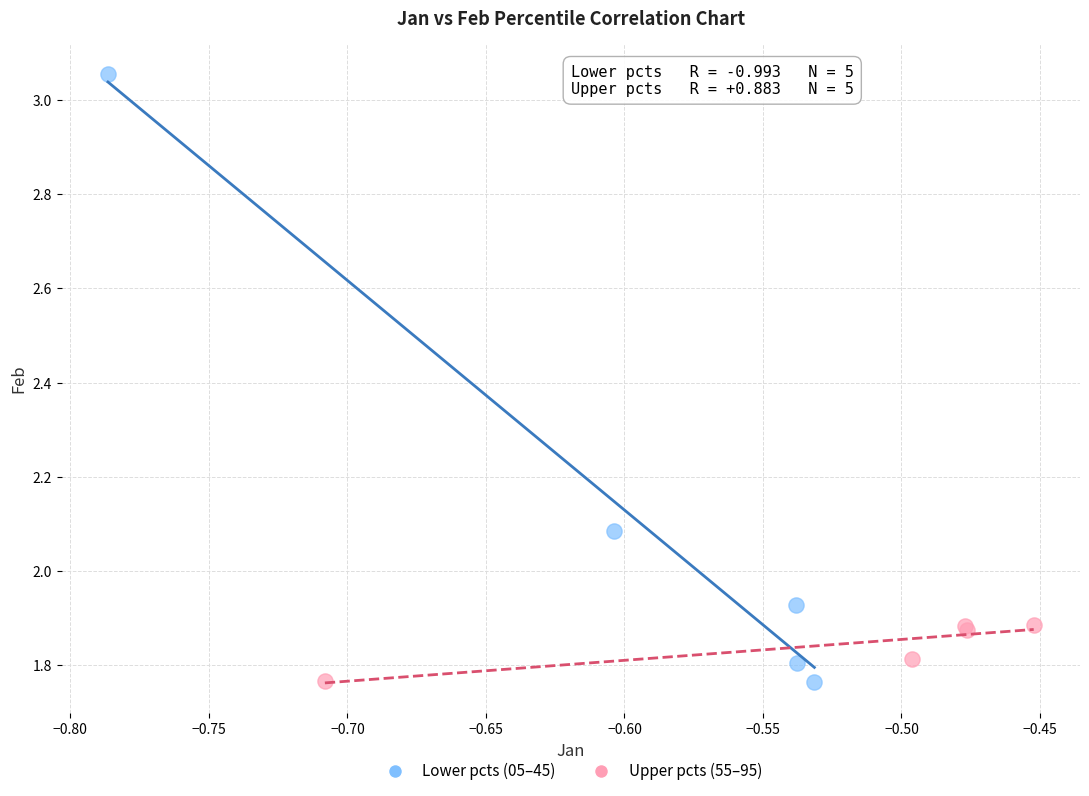

What are all the series names shown in the legend?

Lower pcts (05–45), Upper pcts (55–95)